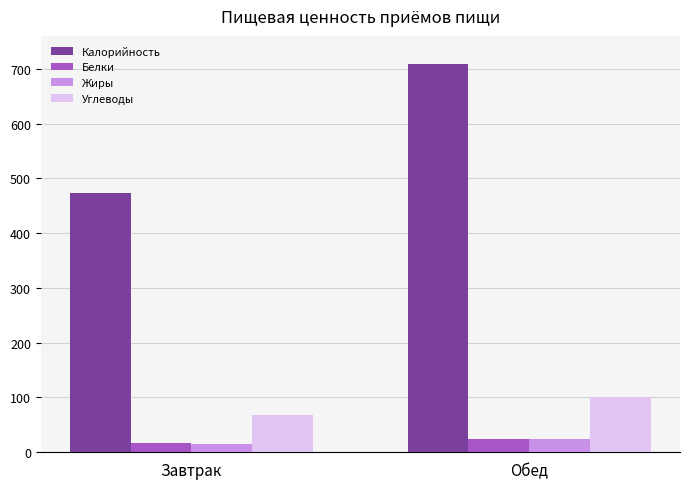

Between Завтрак and Обед, which series saw the biggest shift?

Калорийность